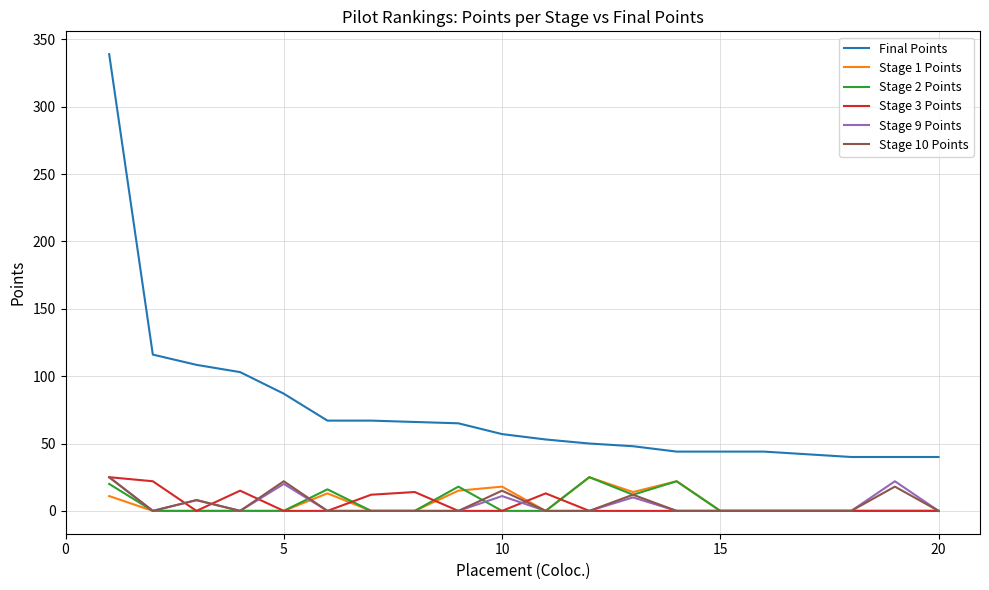

What is the minimum value for Final Points?

40.0